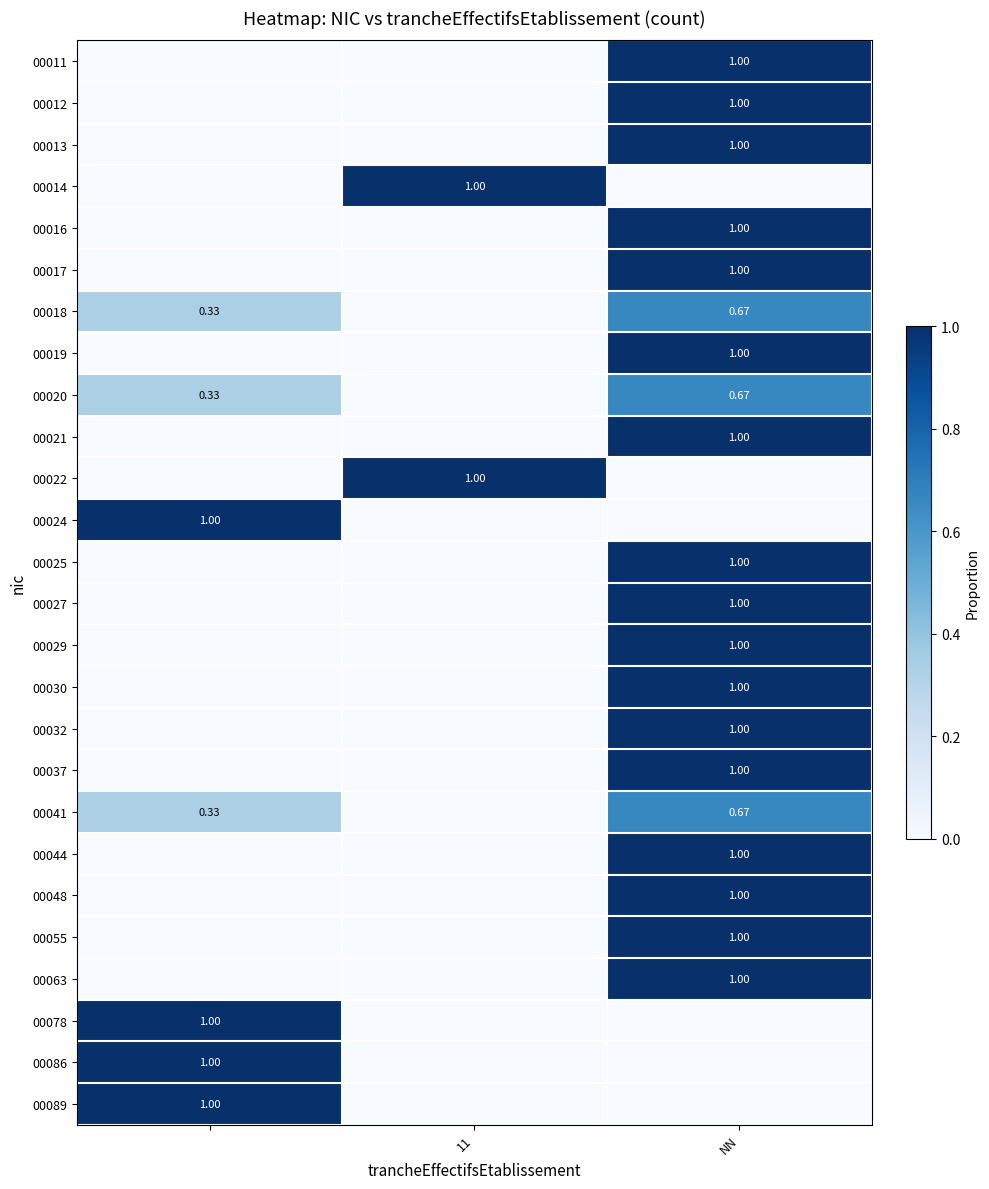

What is the difference between the highest and lowest values at 11?

1.0